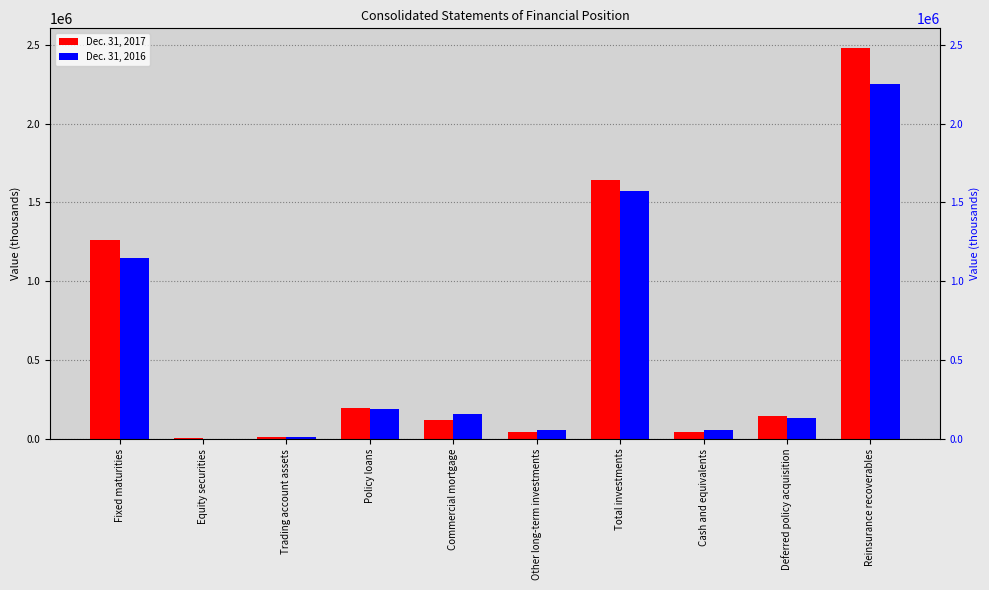

What is the label of the 2nd bar from the right?

Deferred policy acquisition